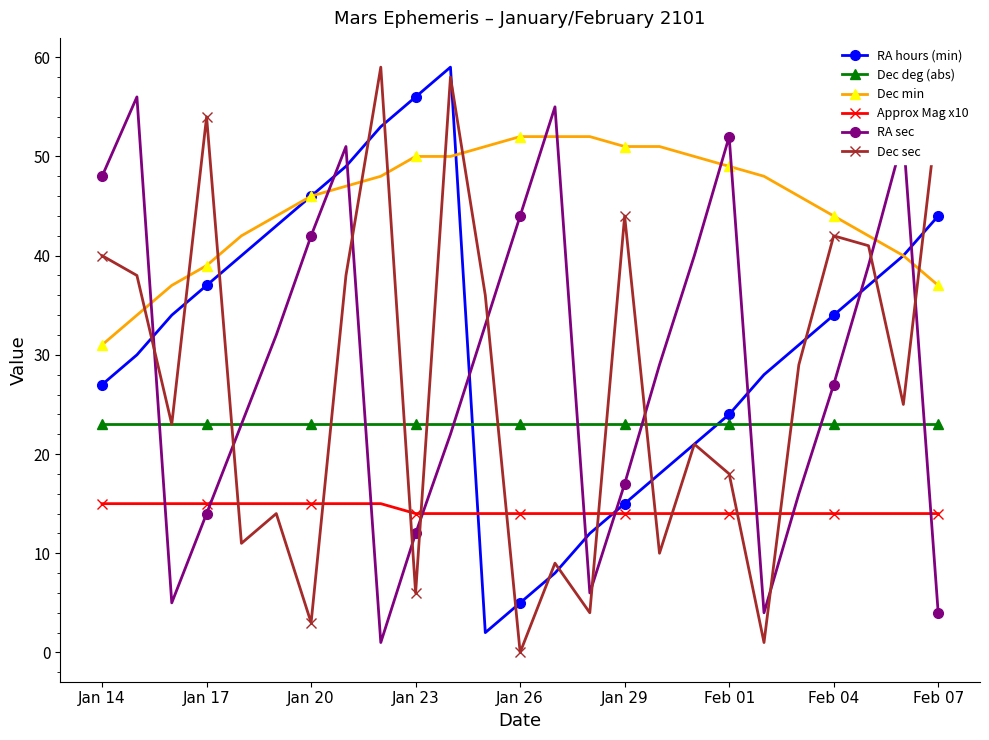

In RA hours (min), how many points are lower than both neighbors (excluding endpoints)?

1